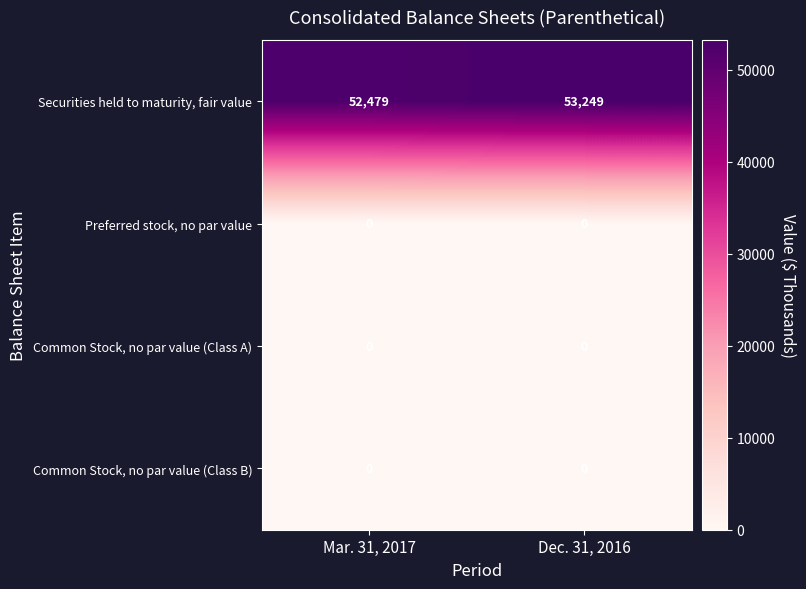

Reading left to right, list all the values displayed in this chart.

Securities held to maturity, fair value: Mar. 31, 2017=52479	Dec. 31, 2016=53249
Preferred stock, no par value: Mar. 31, 2017=0	Dec. 31, 2016=0
Common Stock, no par value (Class A): Mar. 31, 2017=0	Dec. 31, 2016=0
Common Stock, no par value (Class B): Mar. 31, 2017=0	Dec. 31, 2016=0